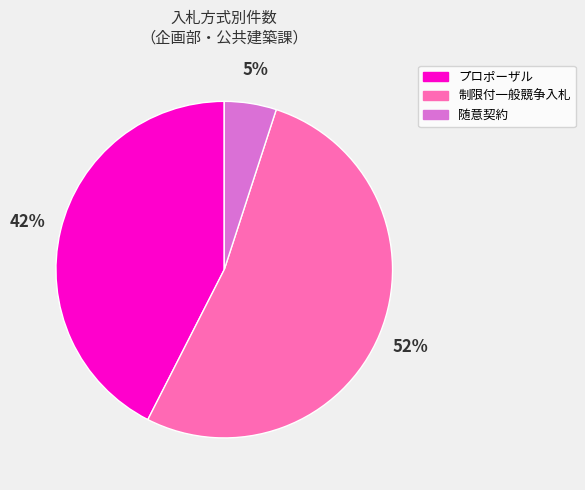

Is the sum of 制限付一般競争入札 and プロポーザル greater than half?

Yes